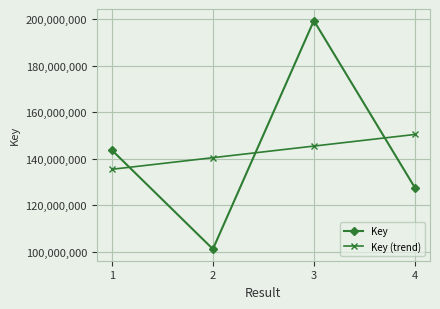

Where does the Key (trend) series first go above 145422704?

3